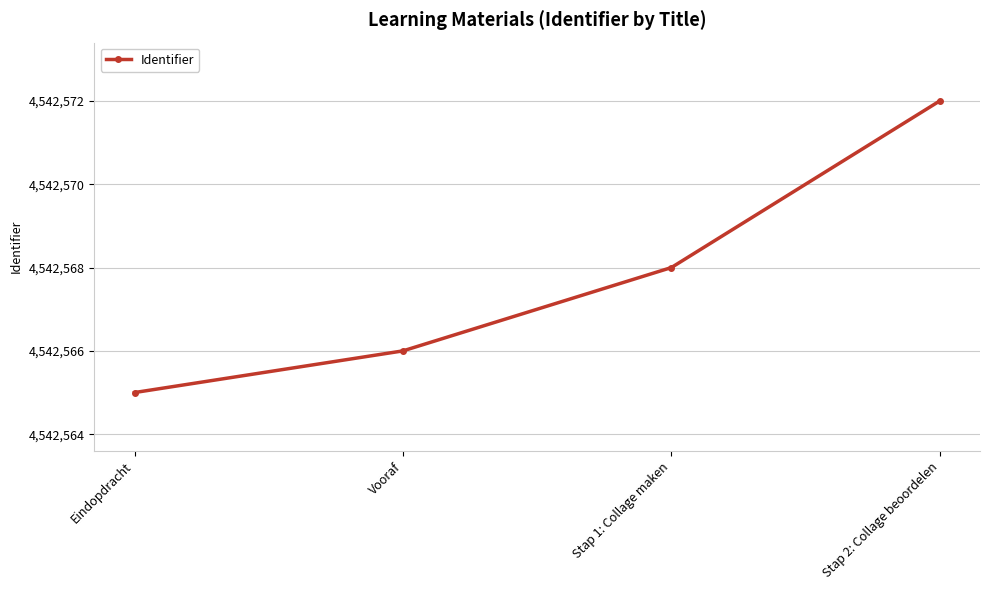

What is the approximate value at Vooraf?

4542566